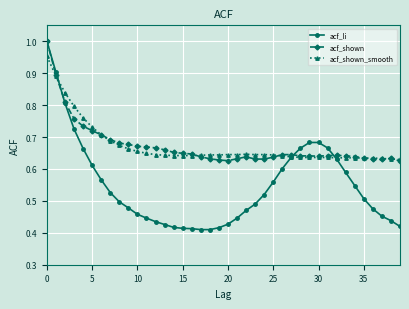

Which series has the largest range (max minus min)?

acf_li